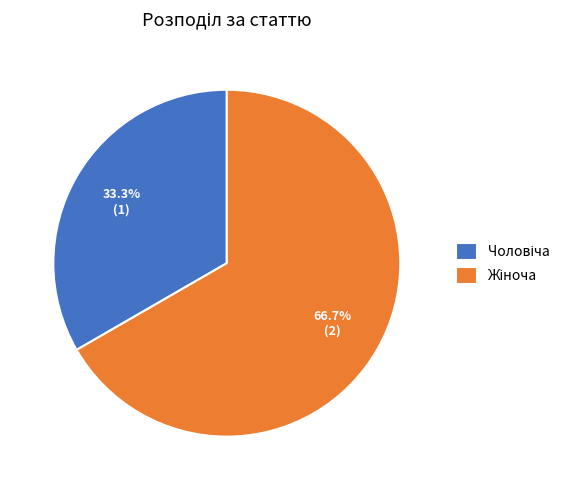

Is there any slice that represents more than half of the pie?

Yes